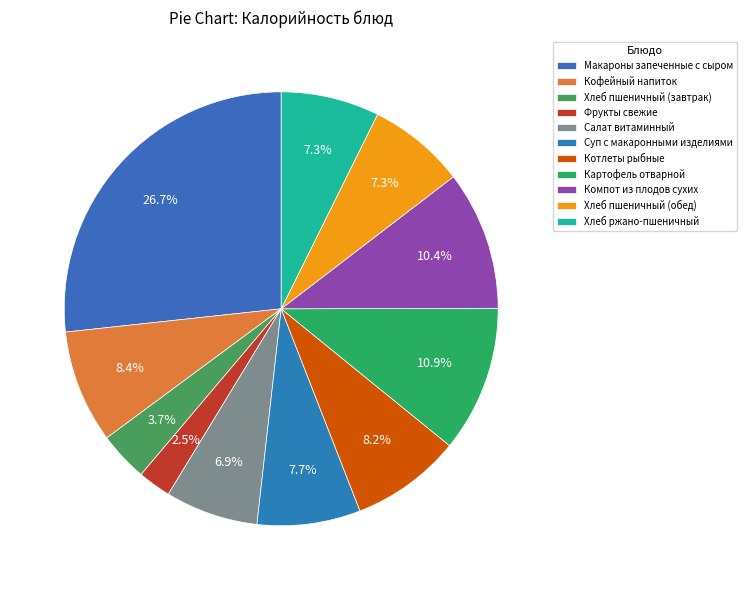

To the nearest percent, what portion does Картофель отварной represent?

11%